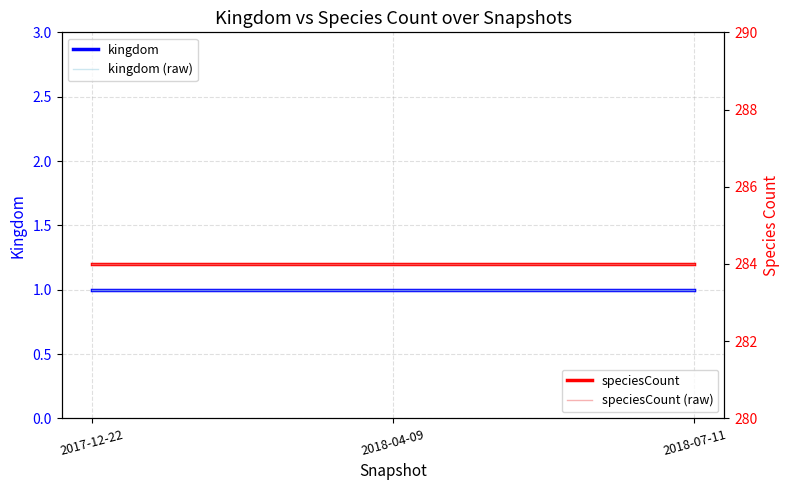

Does the chart have visible grid lines?

Yes